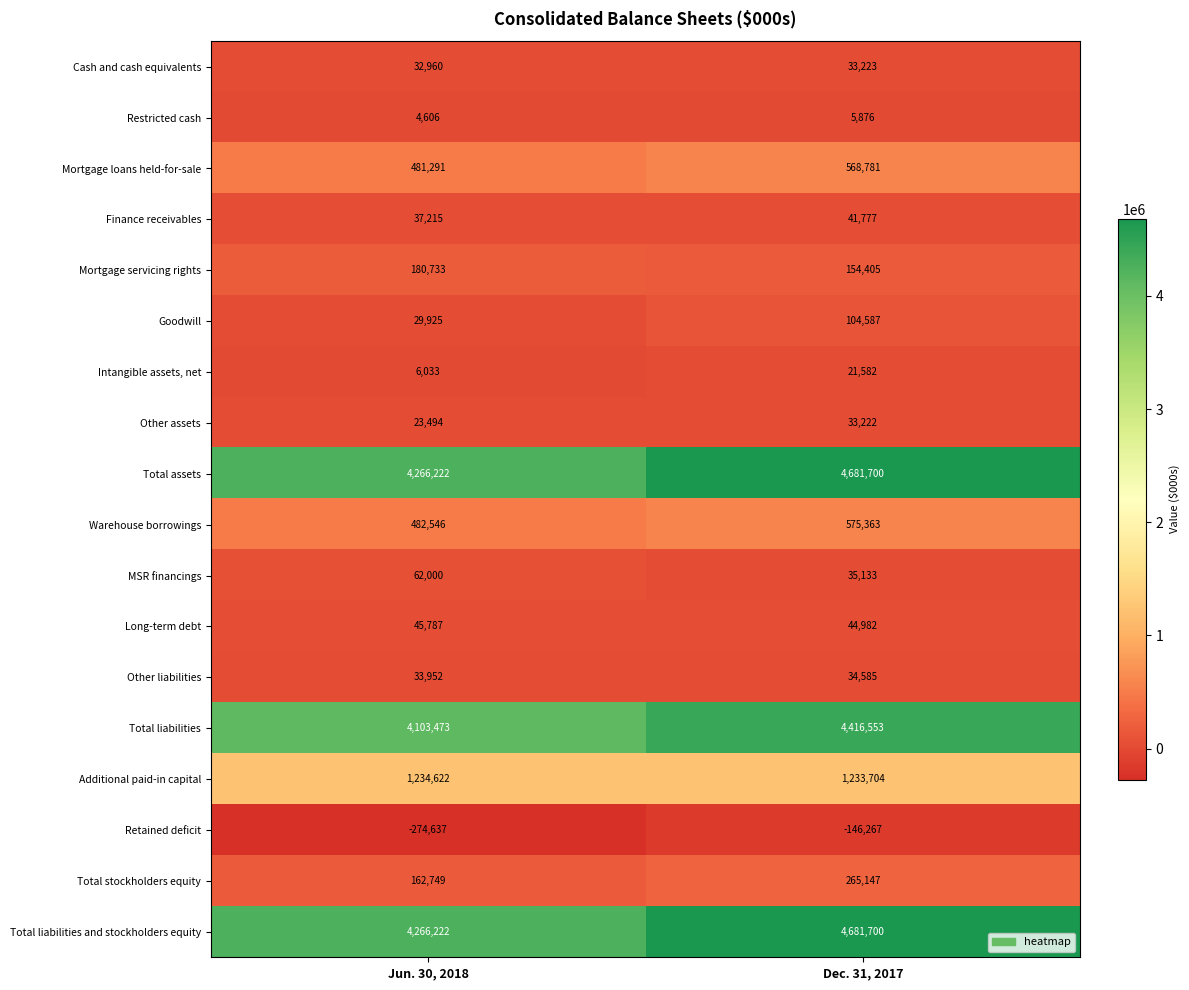

Is it true that Restricted cash equals 9117 at Dec. 31, 2017?

False